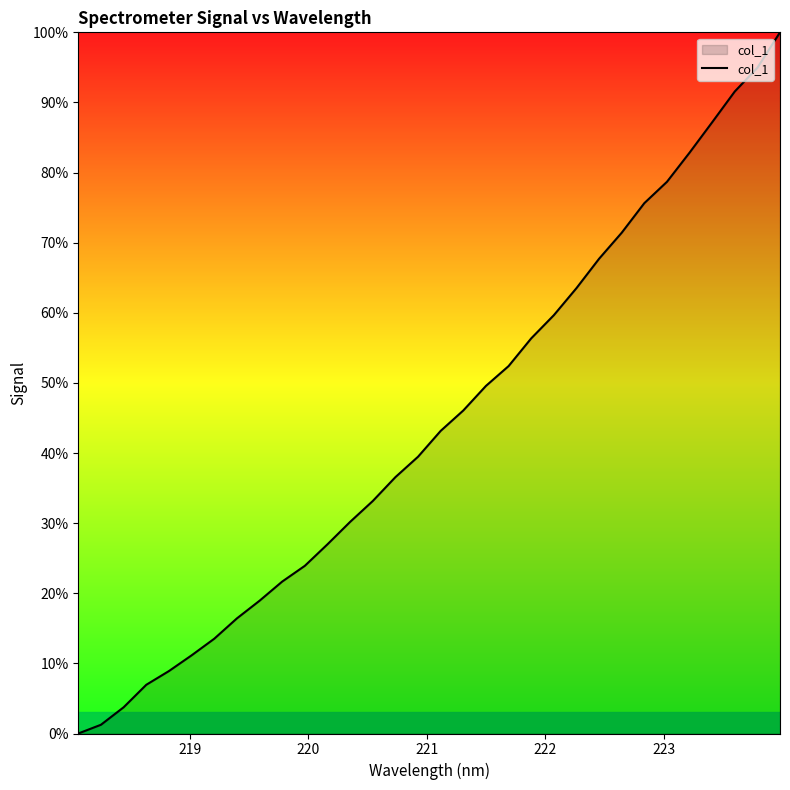

True or false: there are more than 1 points higher than both neighbors.

False